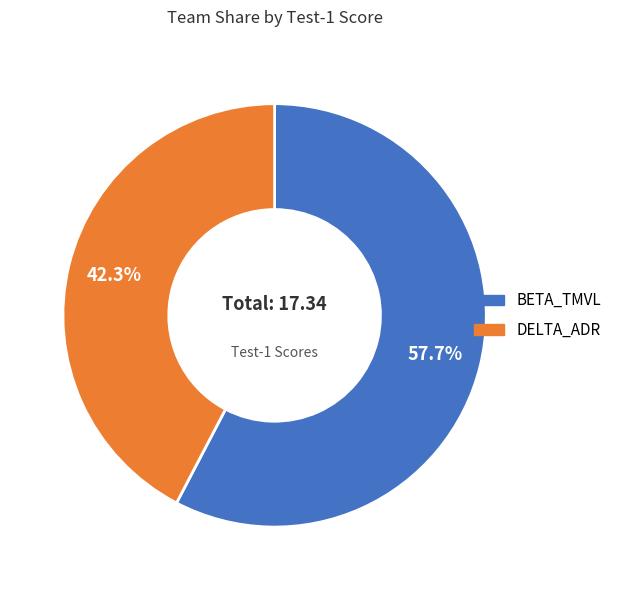

To the nearest percent, what is the average slice percentage?

50%